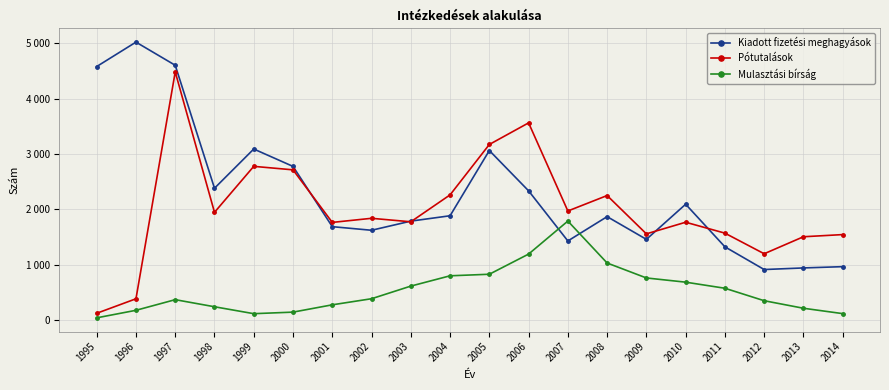

Which series ends up on top after the final intersection of Mulasztási bírság and Kiadott fizetési meghagyások?

Kiadott fizetési meghagyások